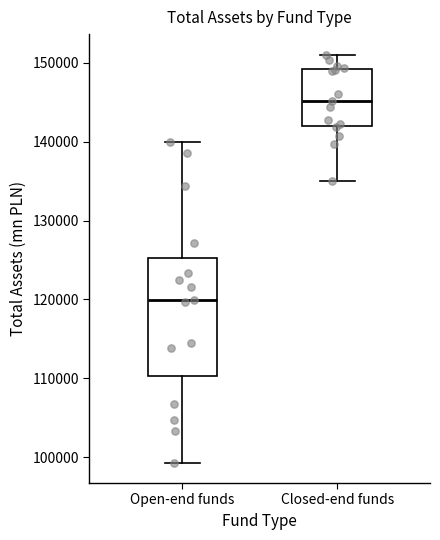

Reading left to right, transcribe this box plot: for each box, give where its median line is, the range the box spans, and where its two whiskers end, as read against the y-axis. The values are not printed on the chart, so give them approximately, as read against the axis.

Open-end funds: median 120000, box 110000 to 125000, whiskers 99000 to 140000
Closed-end funds: median 145000, box 142000 to 149000, whiskers 135000 to 151000